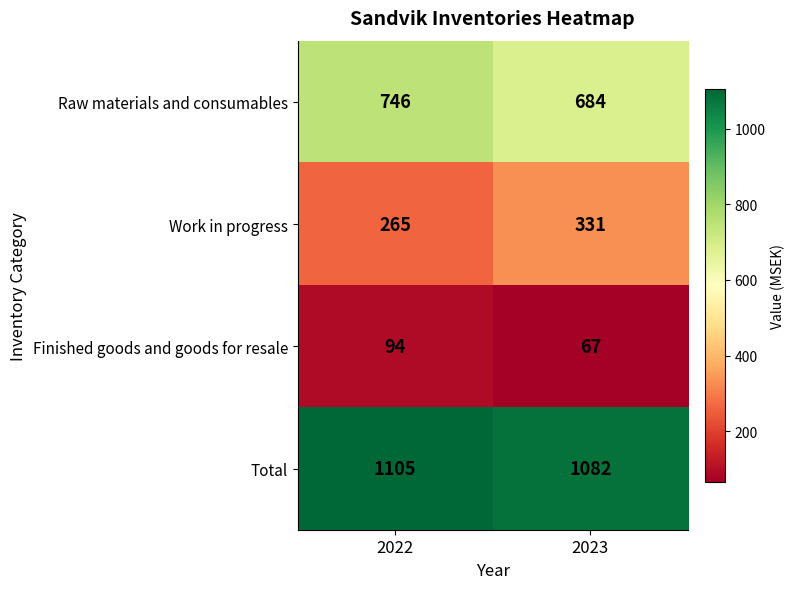

What is the greatest value displayed?

1105